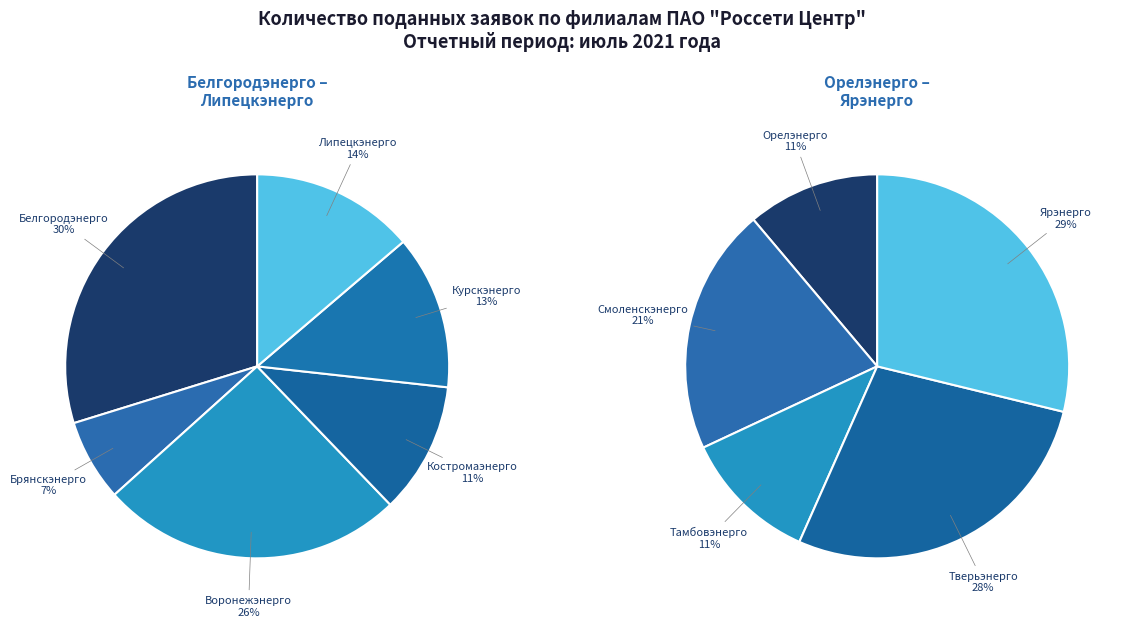

How many segments does this pie chart have?

11